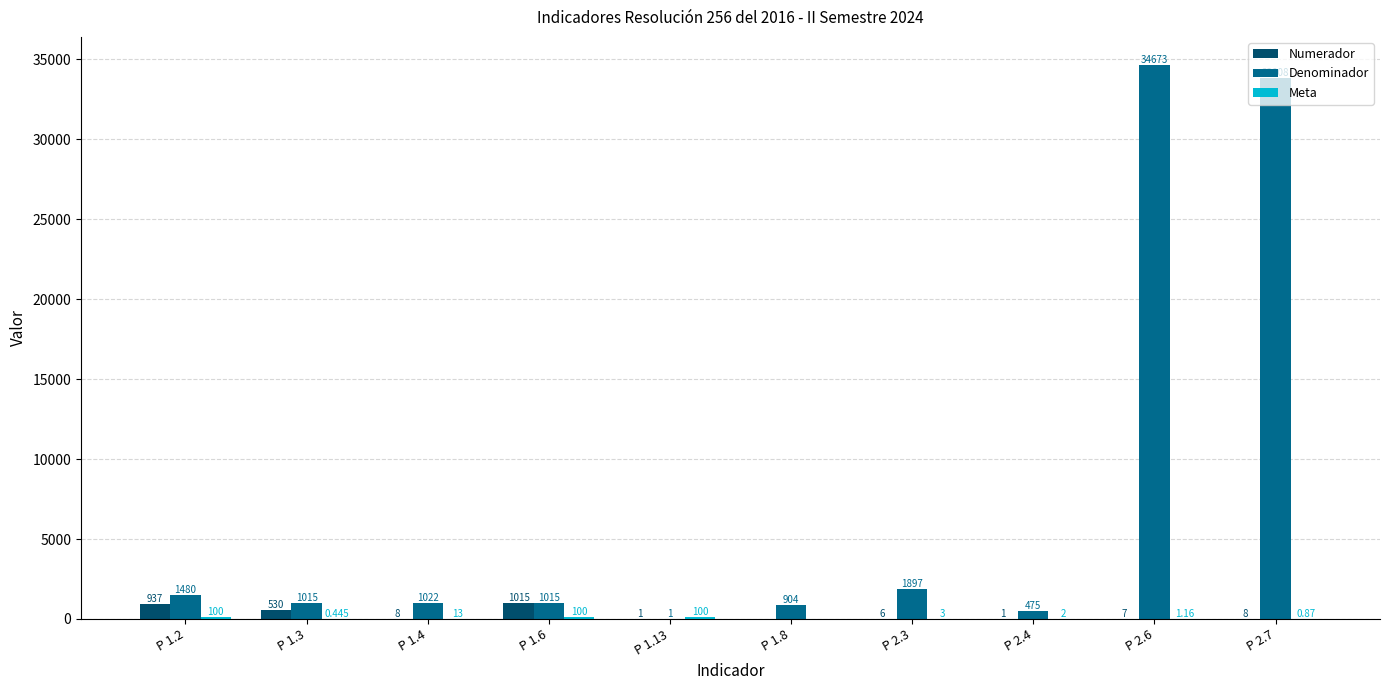

What is the difference between the Denominador values at P 1.4 and P 2.7?

32786.0